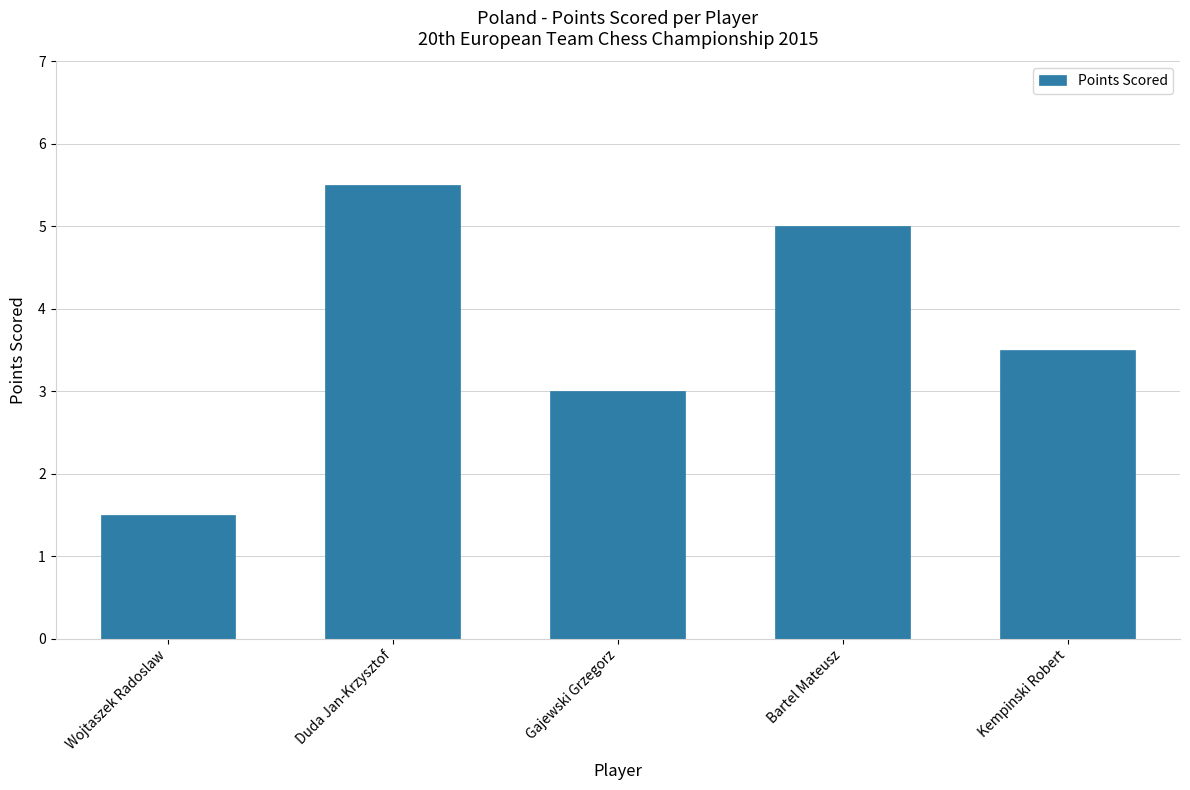

How many data points does each series have?

5